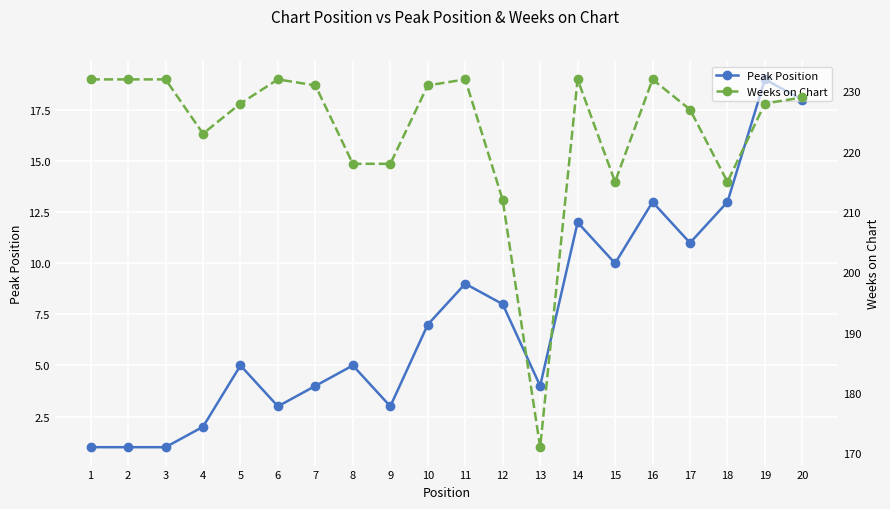

What is the sum of all Weeks on Chart values?

4470